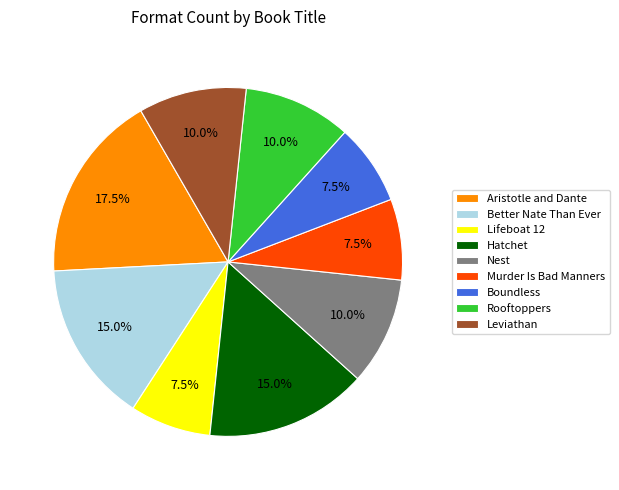

Which slice is the largest?

Aristotle and Dante